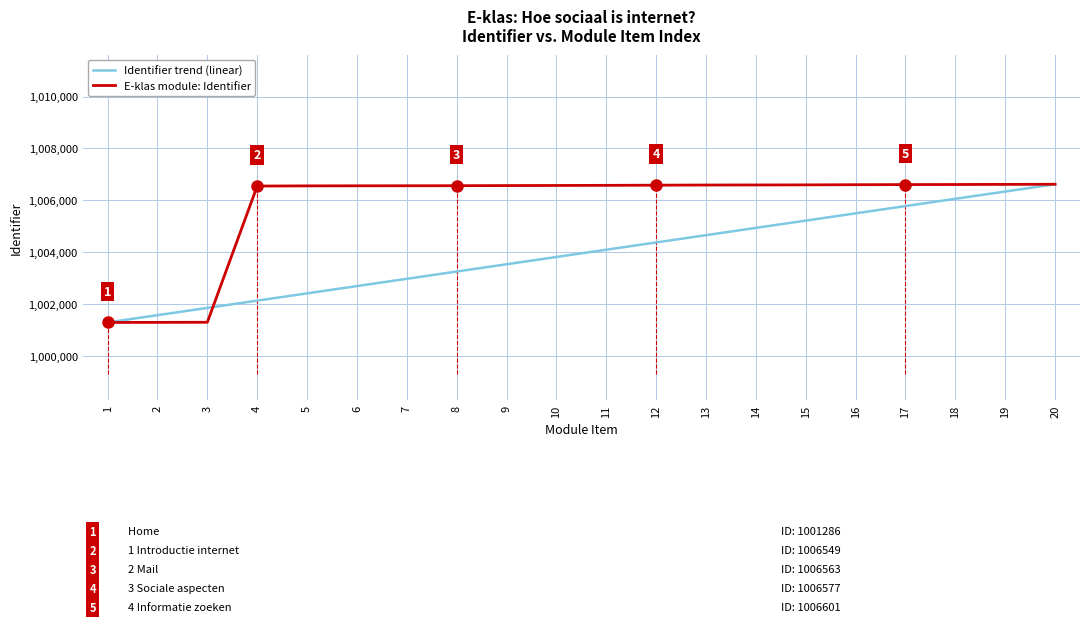

How many lines are shown in the chart?

2